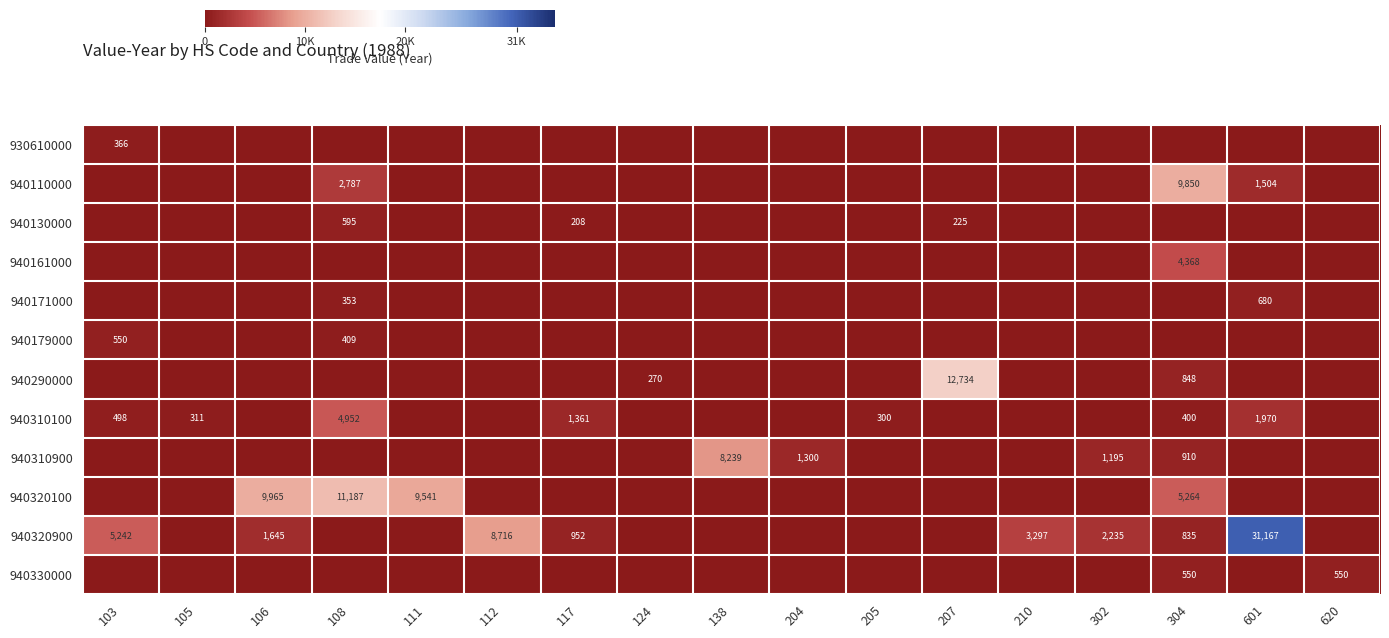

True or false: 940171000 has a value of 353 at 108.

True